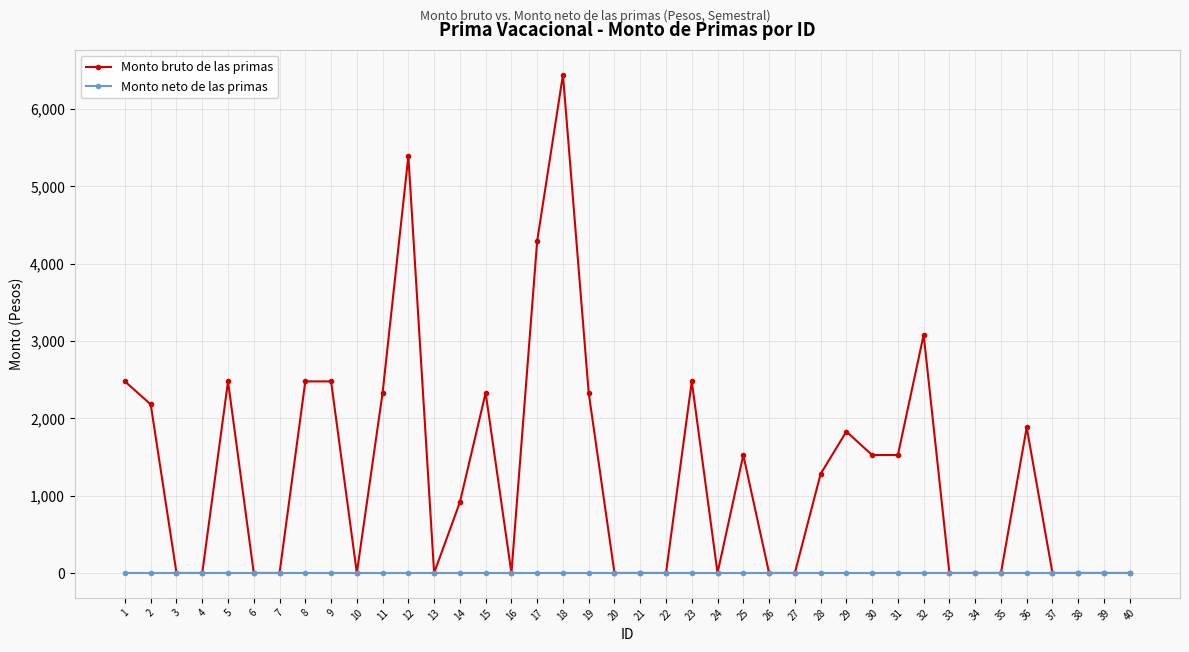

What is the greatest value displayed?

6441.3